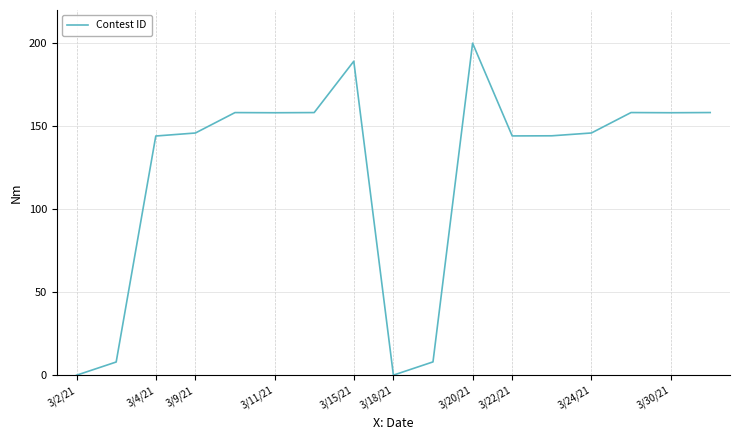

What is the difference between the maximum and minimum values?

200.0